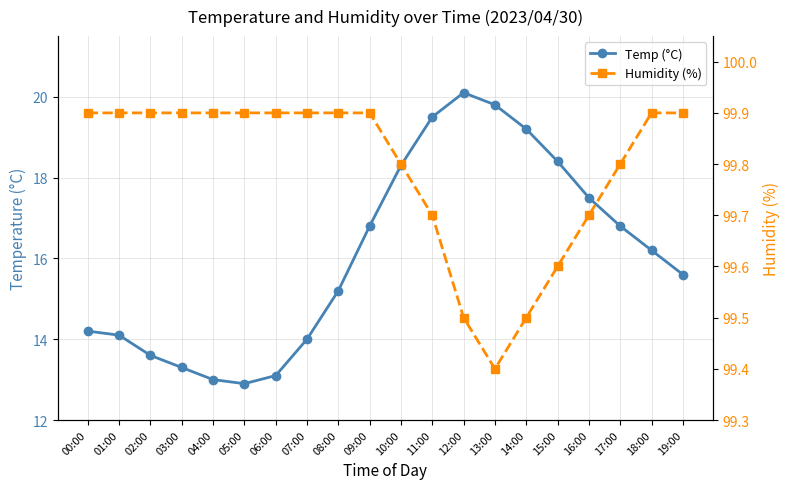

Reading left to right, what are all the values shown in this chart?

Temp (°C): 14.2	14.1	13.6	13.3	13.0	12.9	13.1	14.0	15.2	16.8	18.3	19.5	20.1	19.8	19.2	18.4	17.5	16.8	16.2	15.6
Humidity (%): 99.9	99.9	99.9	99.9	99.9	99.9	99.9	99.9	99.9	99.9	99.8	99.7	99.5	99.4	99.5	99.6	99.7	99.8	99.9	99.9